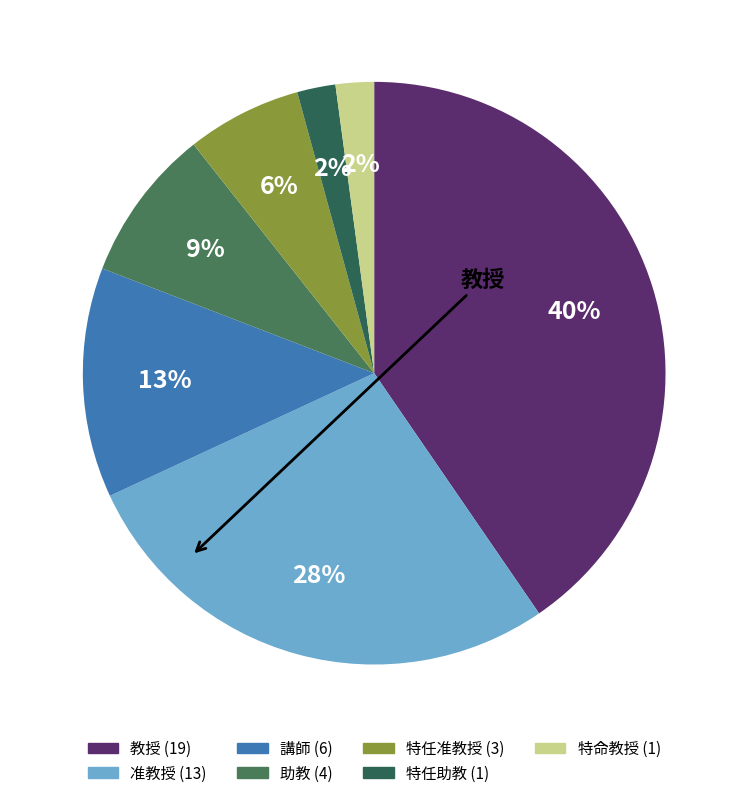

Which category has the smallest portion of the pie?

特任助教